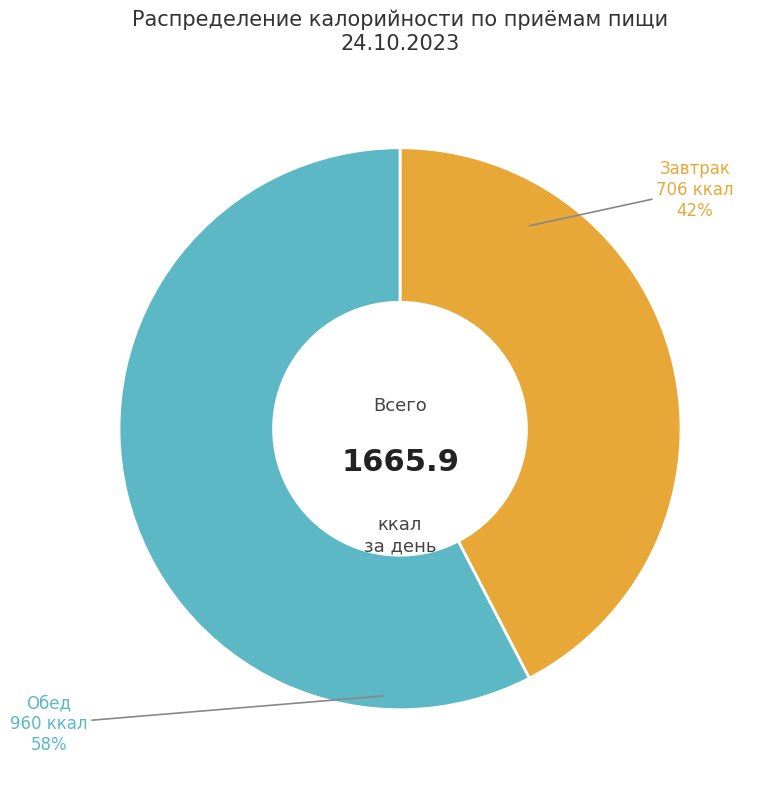

Which category has the smallest portion of the pie?

Завтрак